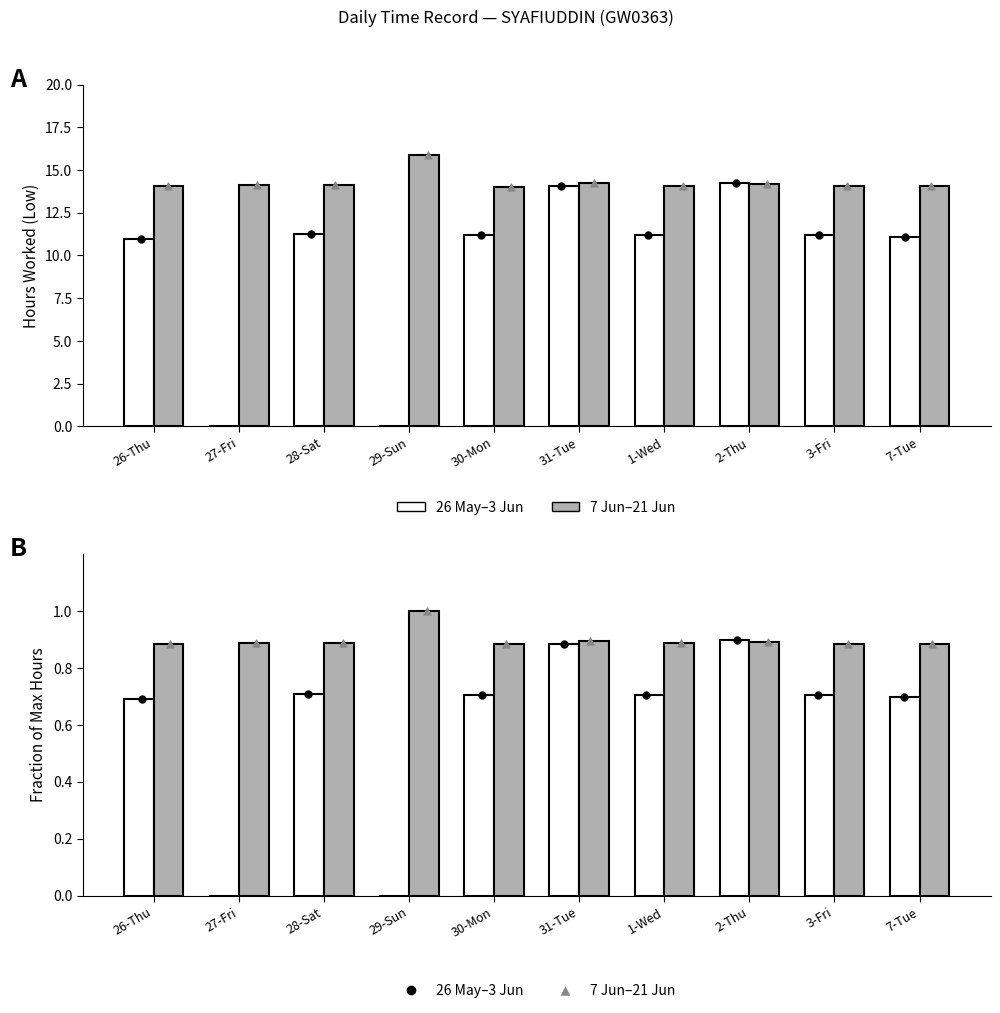

What is the total value across all series at 28-Sat?

27.0